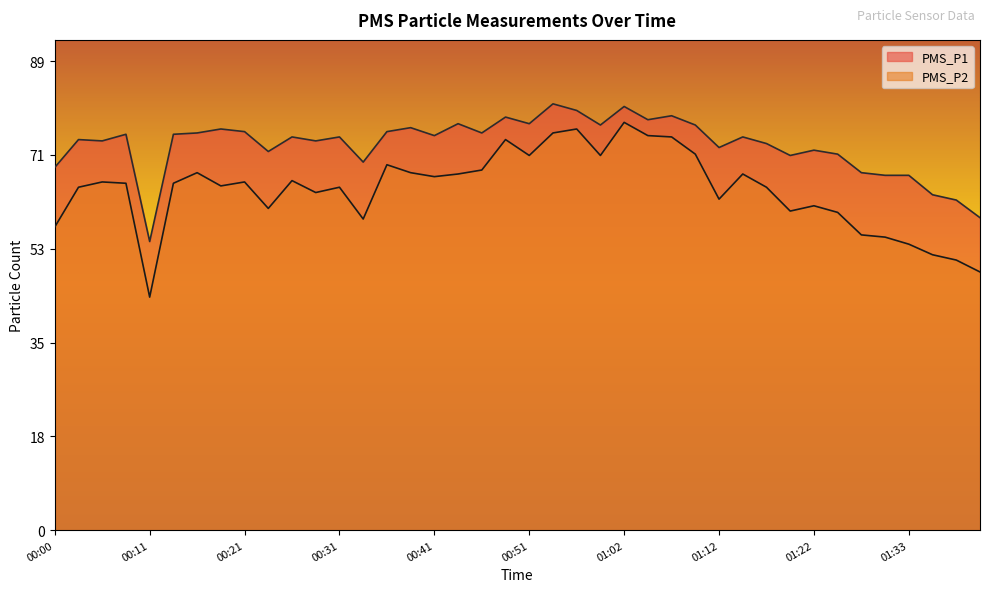

The PMS_P2 series shows 20.5 at 00:44. True or false?

False